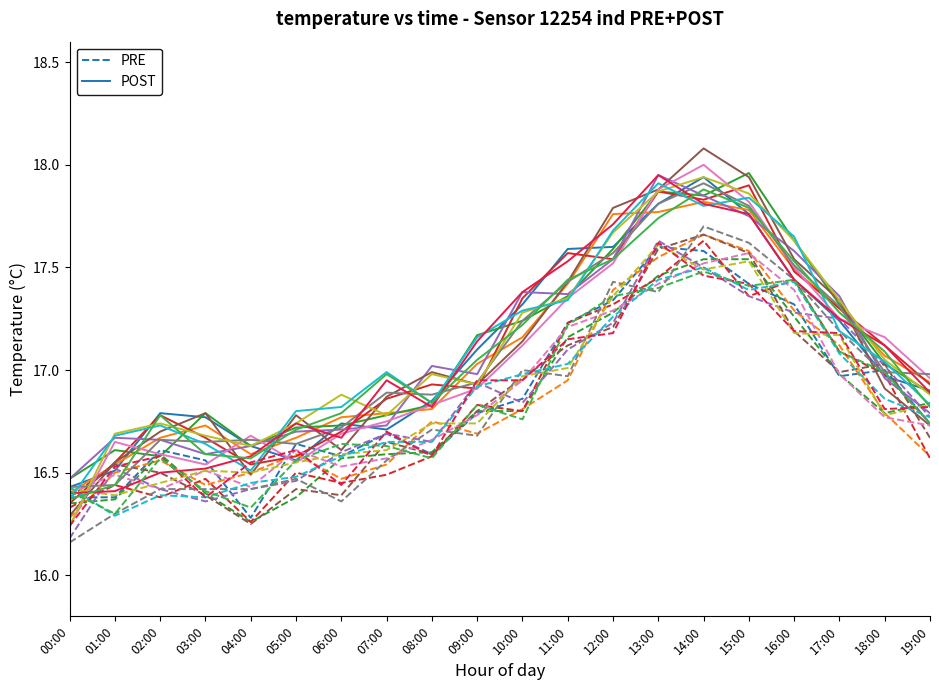

At which label is PRE closest to 16?

04:00